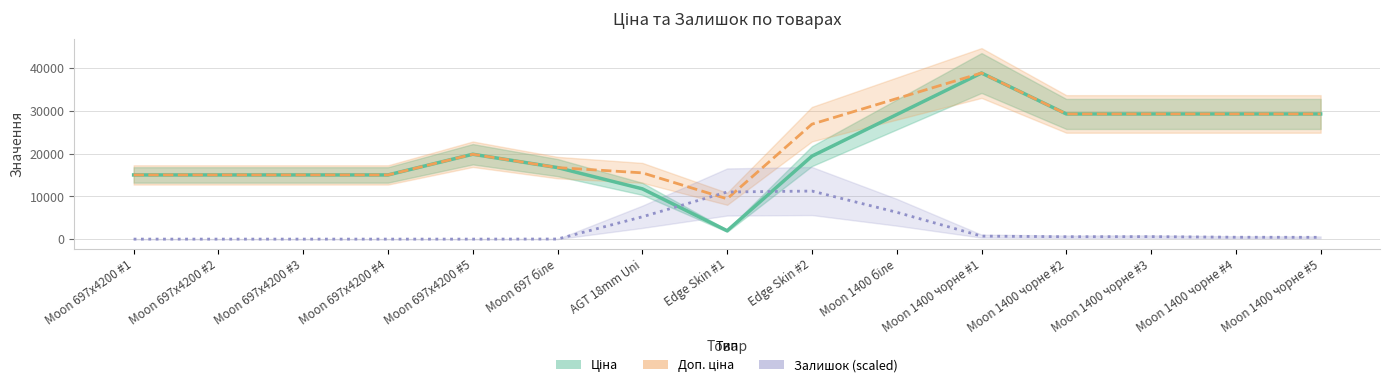

In Залишок (scaled), how many points are lower than both neighbors (excluding endpoints)?

1